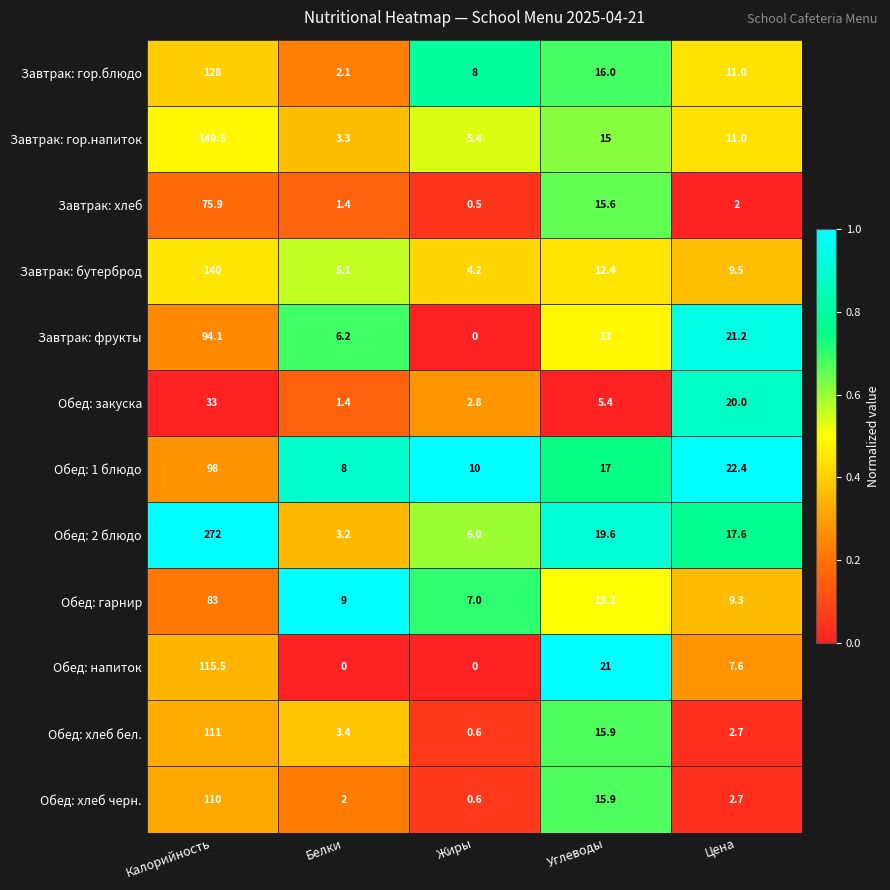

Read the Завтрак: фрукты value at Цена.

21.2